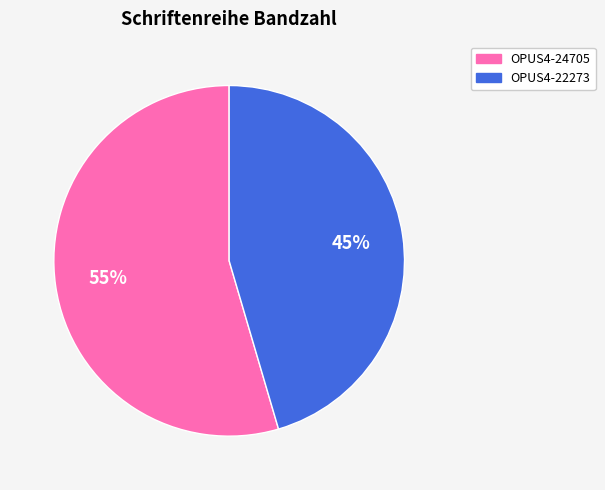

Approximately how many times larger is the value at OPUS4-24705 compared to OPUS4-22273?

1.2